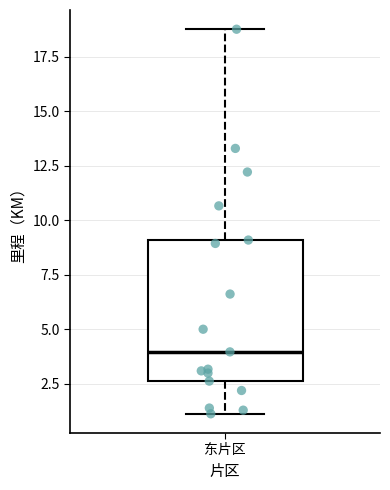

Transcribe this box plot: give where the median line is, the range the box spans, and where the two whiskers end, as read against the y-axis. The values are not printed on the chart, so give them approximately, as read against the axis.

median 4.0, box 2.5 to 9.0, whiskers 1.0 to 19.0